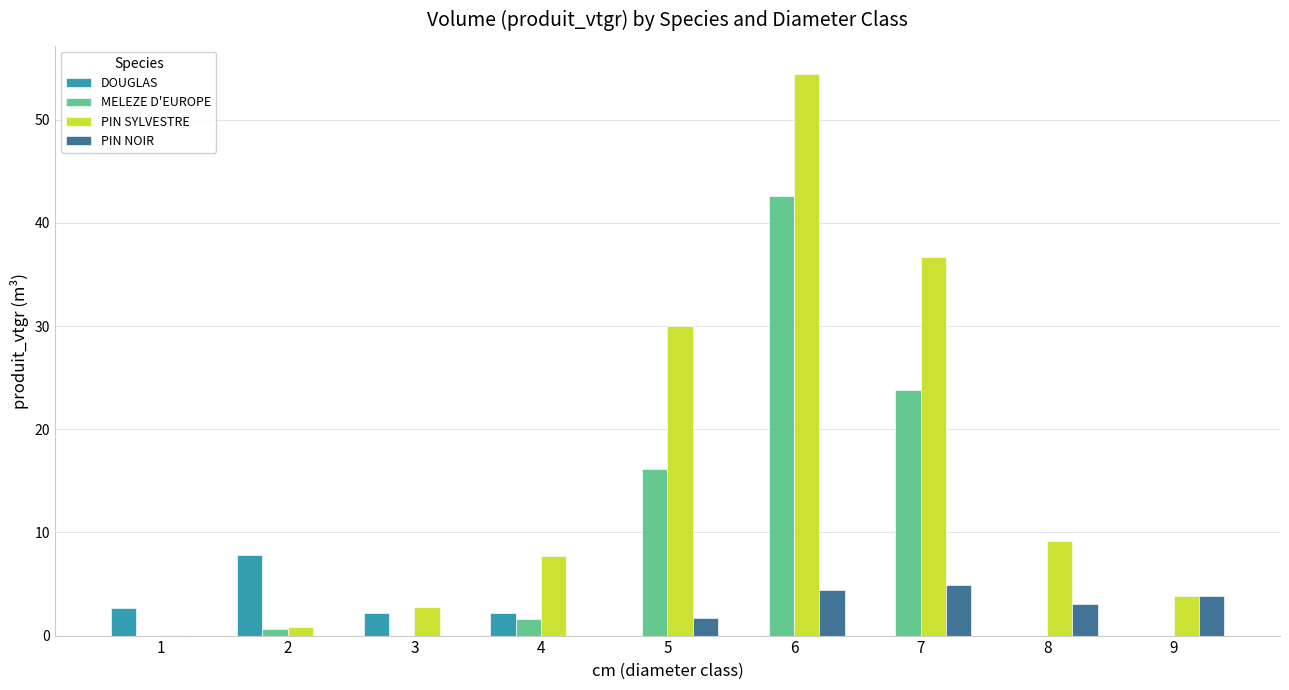

Reading left to right, list all the values displayed in this chart.

DOUGLAS: 2.6	7.8	2.2	2.2	0.0	0.0	0.0	0.0	0.0
MELEZE D'EUROPE: 0.0	0.6	0.0	1.6	16.1	42.6	23.8	0.0	0.0
PIN SYLVESTRE: 0.1	0.8	2.8	7.7	30.0	54.5	36.7	9.2	3.8
PIN NOIR: 0.0	0.0	0.0	0.0	1.7	4.5	4.9	3.1	3.8